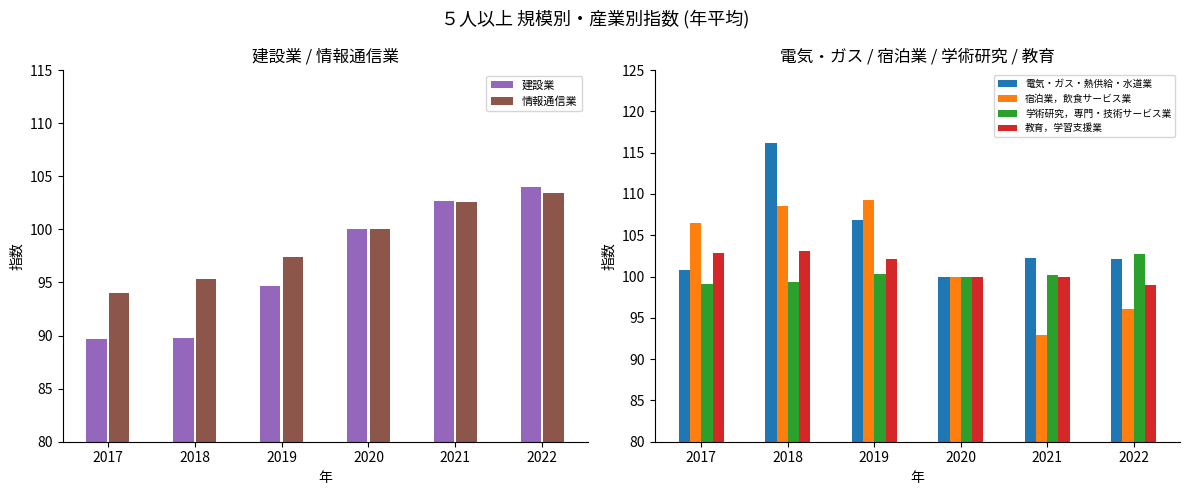

What is the value of the 学術研究，専門・技術サービス業 bar at the 1st from the left?

99.1